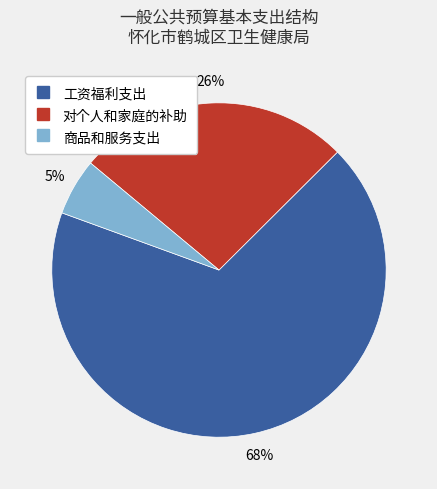

Which category has the biggest portion of the pie?

工资福利支出